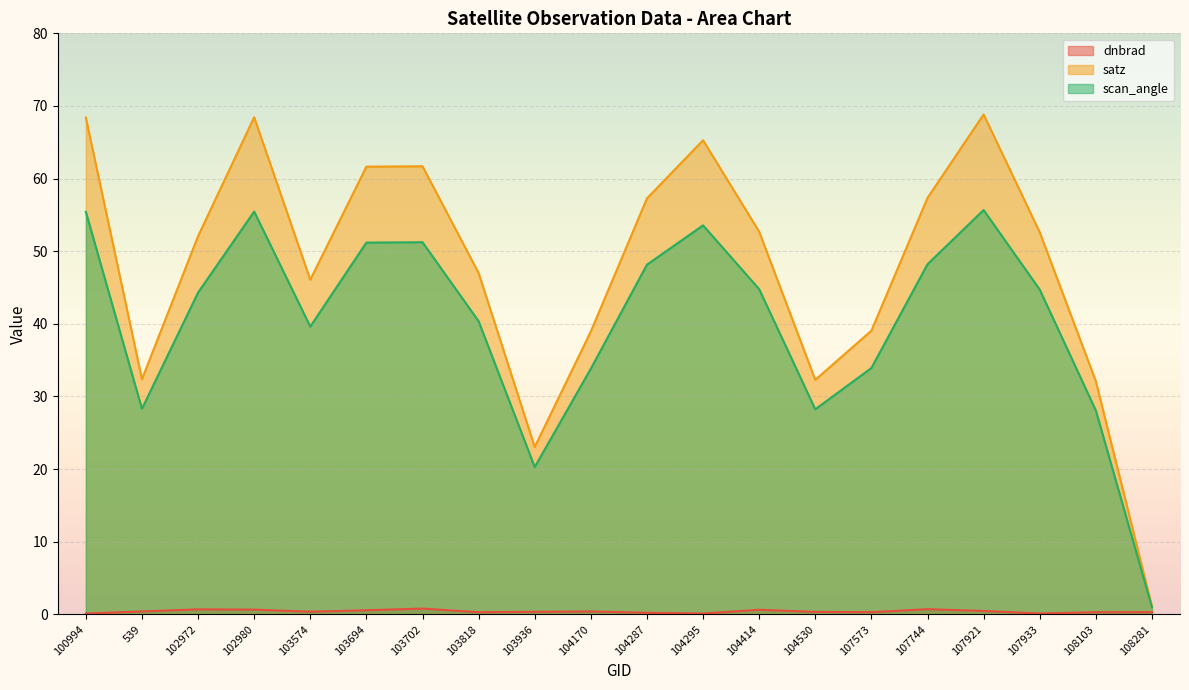

What value does the dnbrad series have at 107744?

0.7